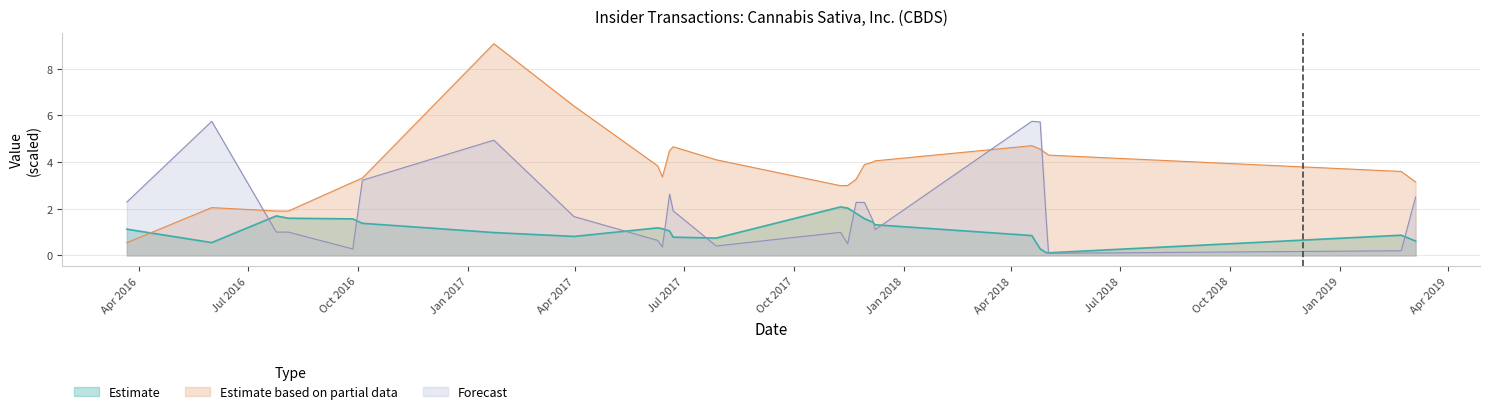

What is the sum of the transactionPricePerShare values at 2018-04-25 and 2017-07-28?

8.7